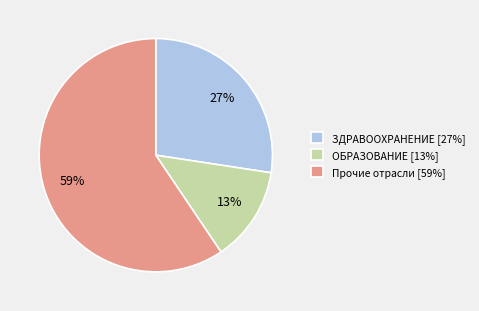

Between ЗДРАВООХРАНЕНИЕ [27%] and ОБРАЗОВАНИЕ [13%], which is larger?

ЗДРАВООХРАНЕНИЕ [27%]